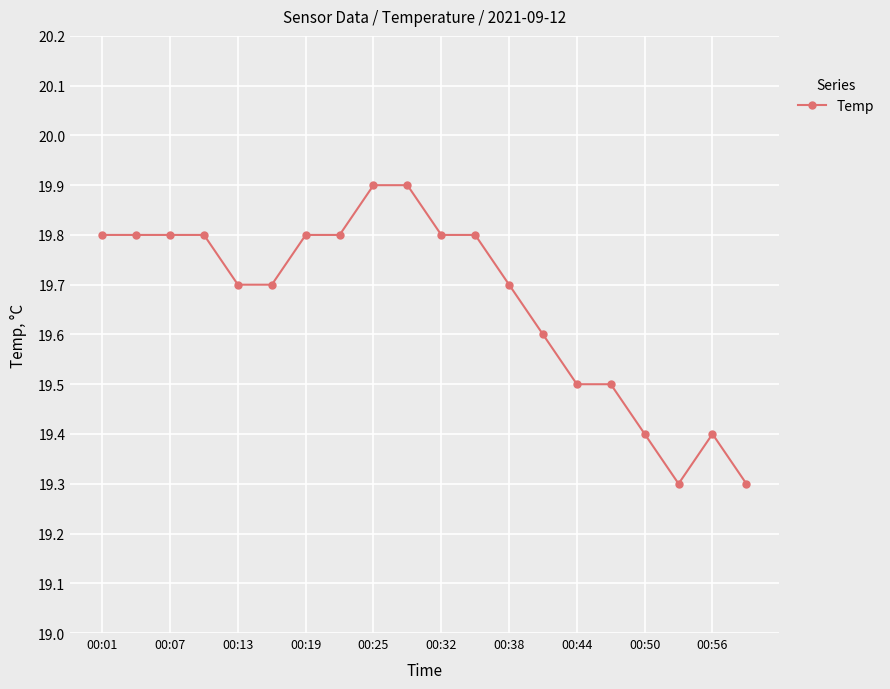

Reading left to right, extract all data points from this chart.

19.8	19.8	19.8	19.8	19.7	19.7	19.8	19.8	19.9	19.9	19.8	19.8	19.7	19.6	19.5	19.5	19.4	19.3	19.4	19.3